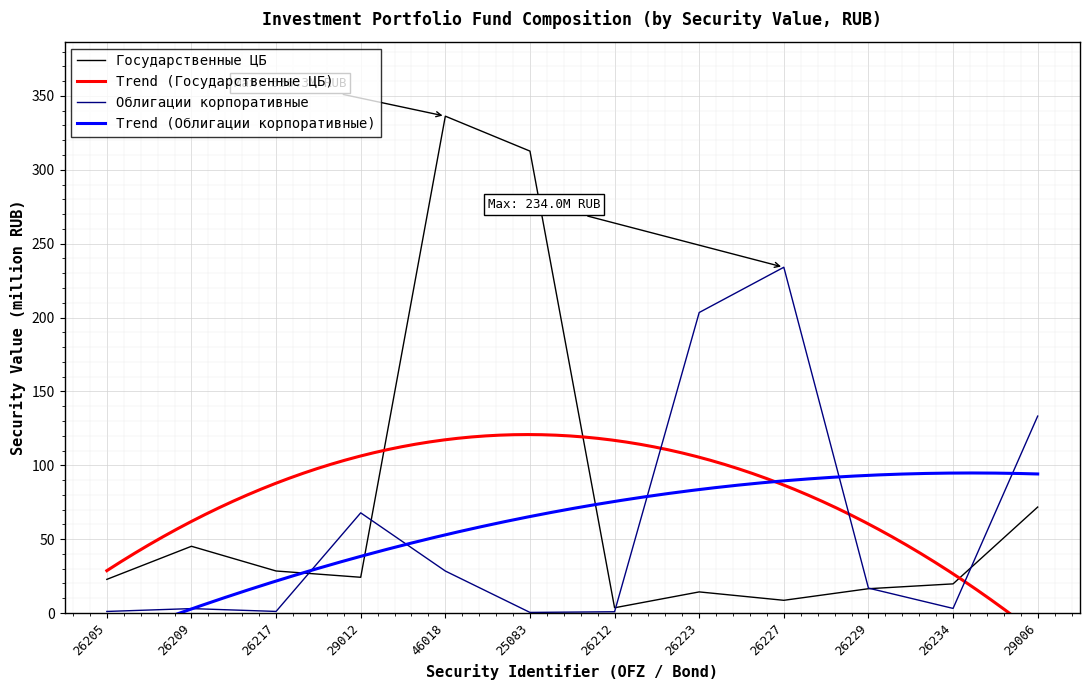

At which label does Облигации корпоративные reach its minimum?

25083